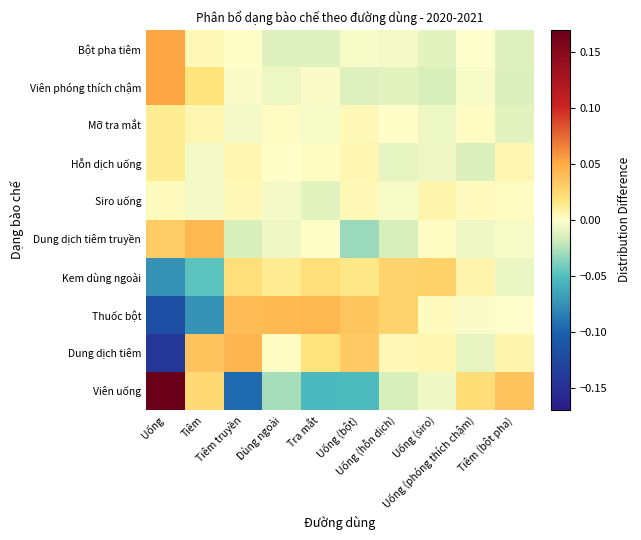

Which has a higher value, Uống or Tiêm (bột pha)?

Uống